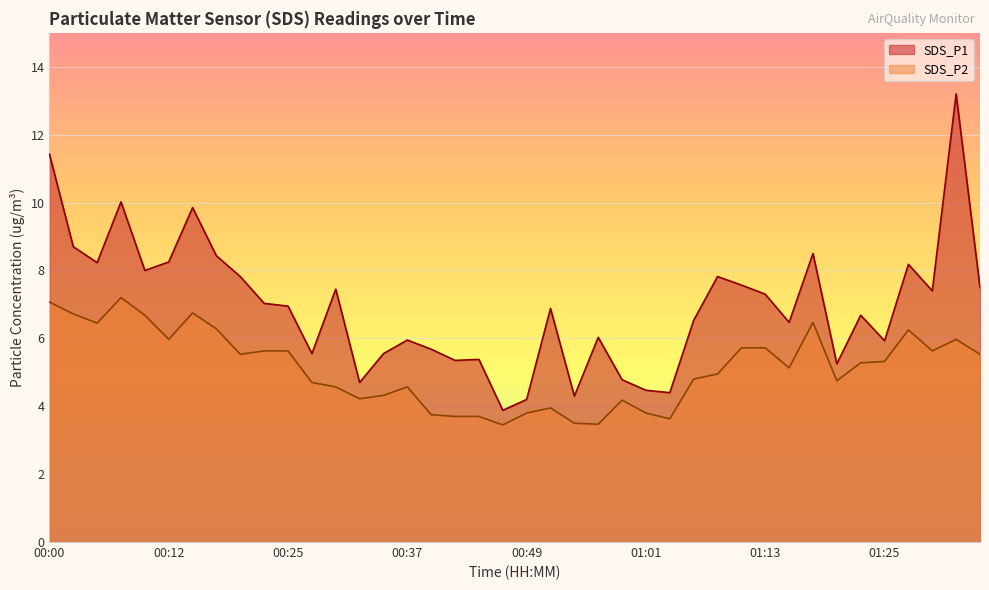

Count the number of data series in this chart.

2